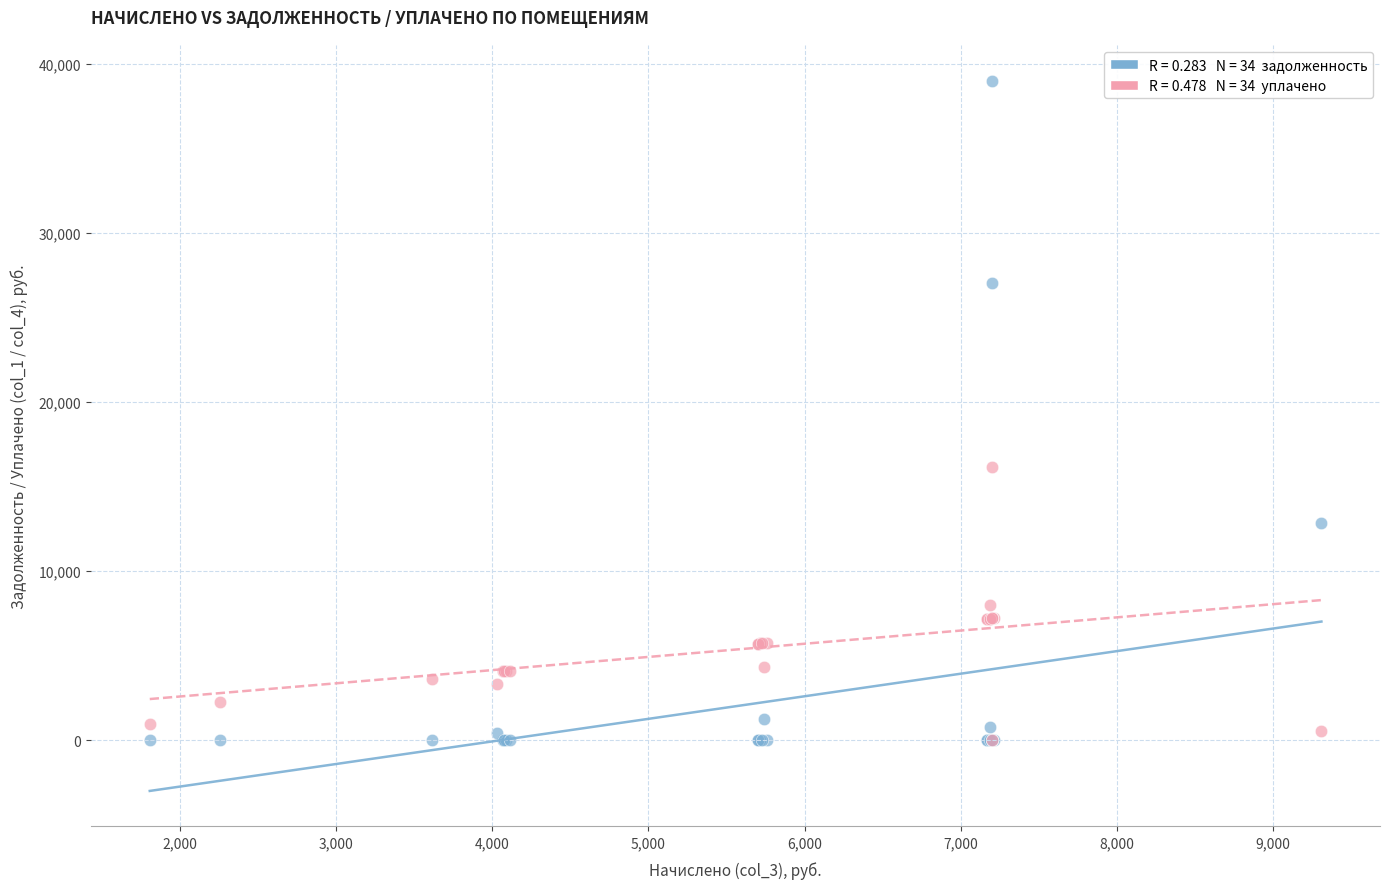

Across all series, what Y value is closest to 19494?

16177.1